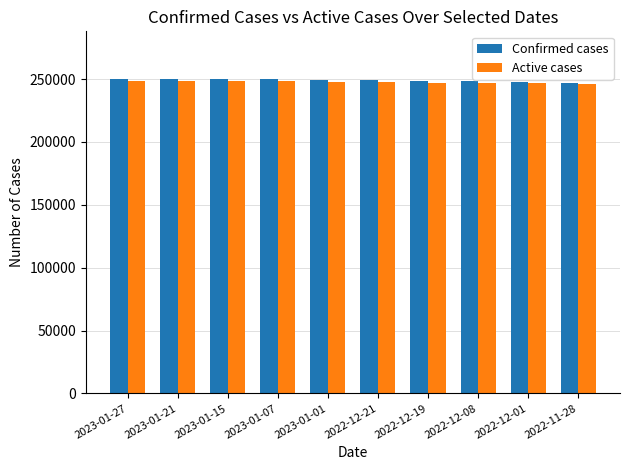

What is the value of the Confirmed cases bar at the 9th from the left?

247580